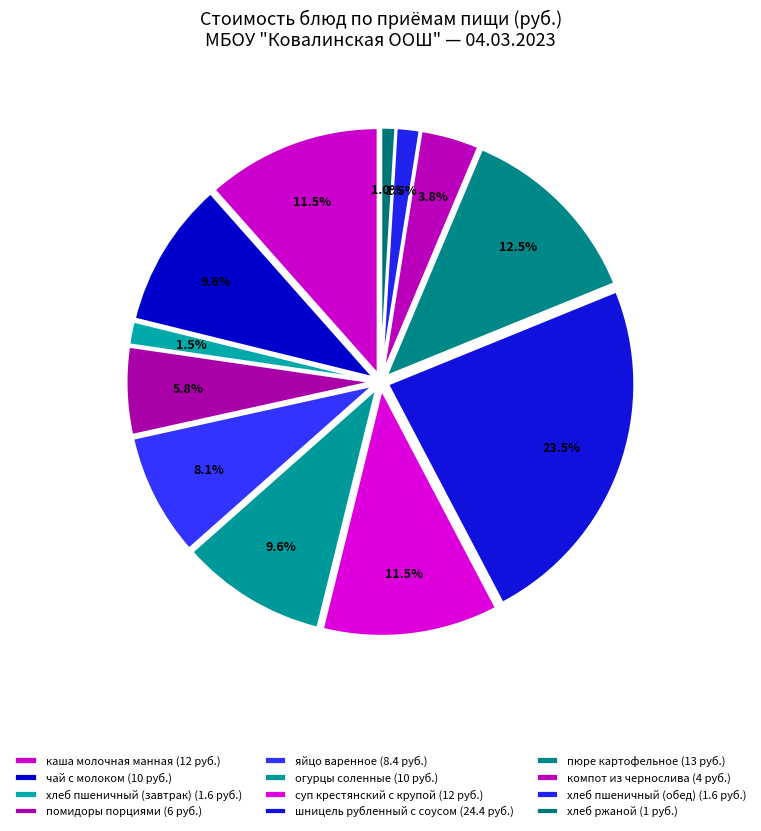

True or false: помидоры порциями accounts for 6% of the total.

True